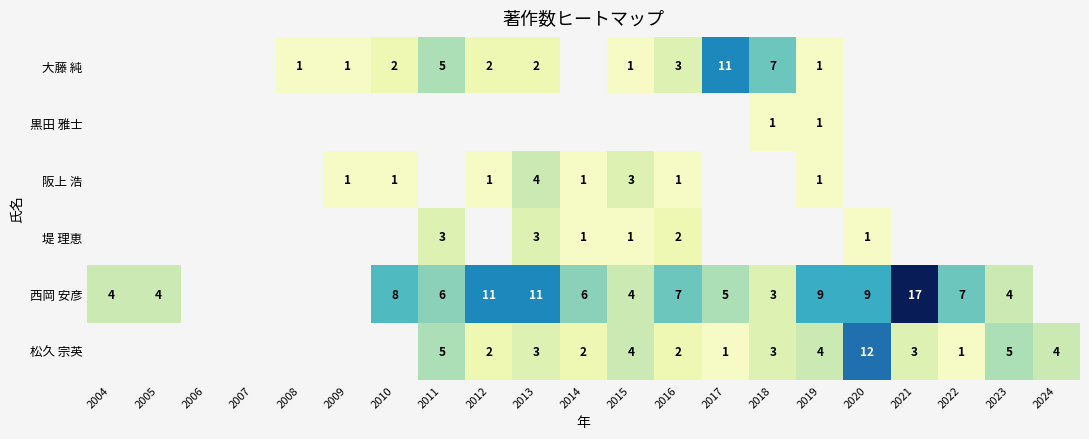

Is the value of 西岡 安彦 at 2016 greater than the value of 大藤 純 at 2004?

No